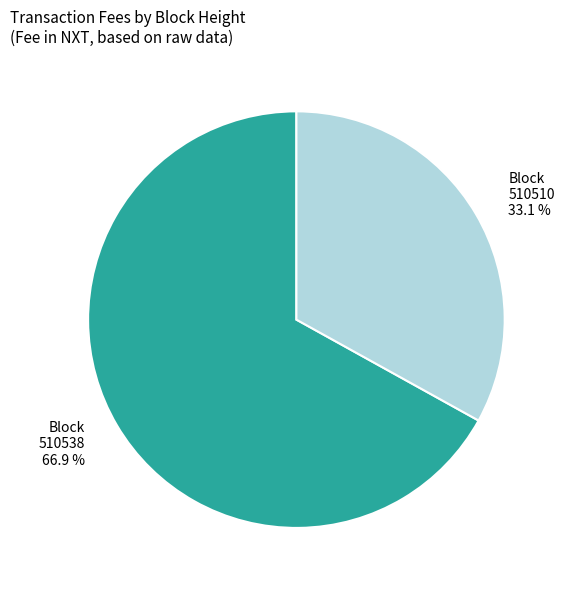

What percentage is the 510510 slice, to the nearest percent?

33%